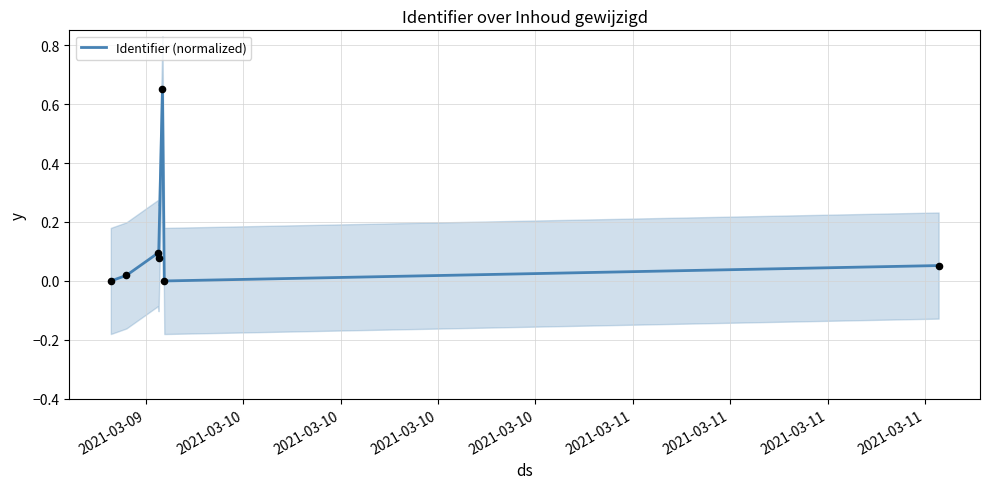

What is the change in value from 2021-03-10 to 2021-03-10?

+0.6